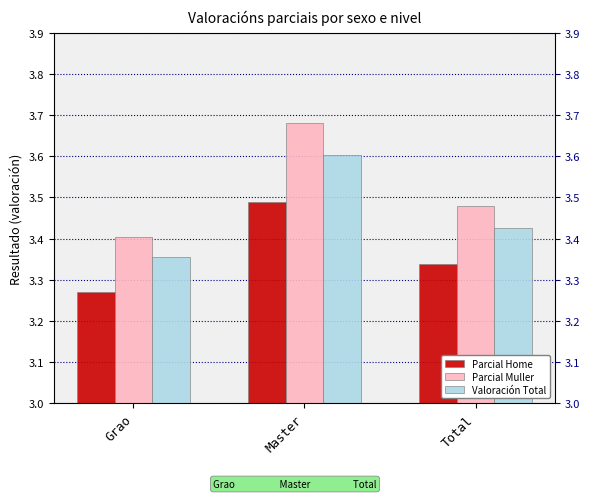

At which category does the chart reach its peak across all series?

Master